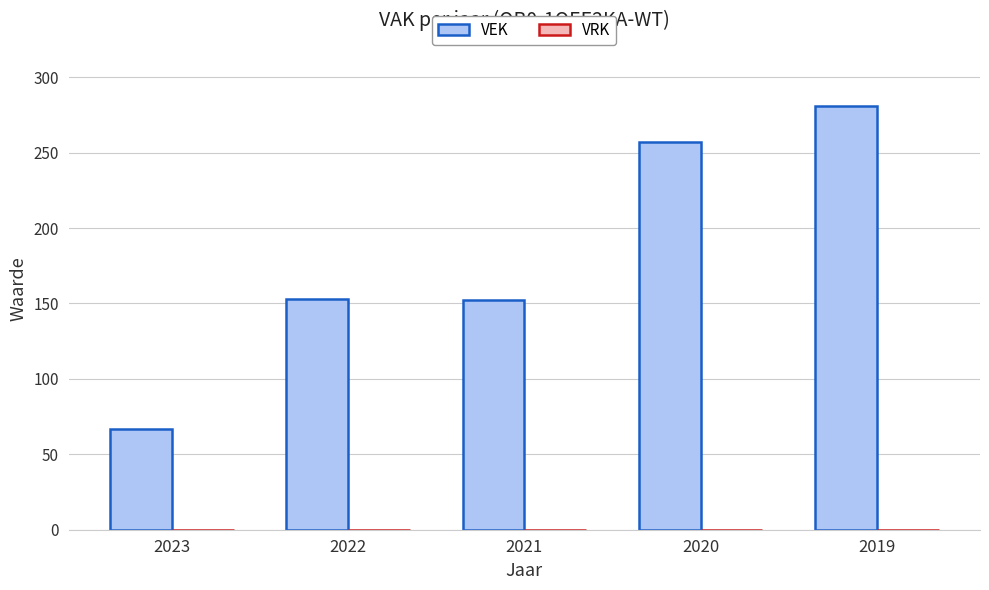

What is the value of the 5th bar from the left?

281